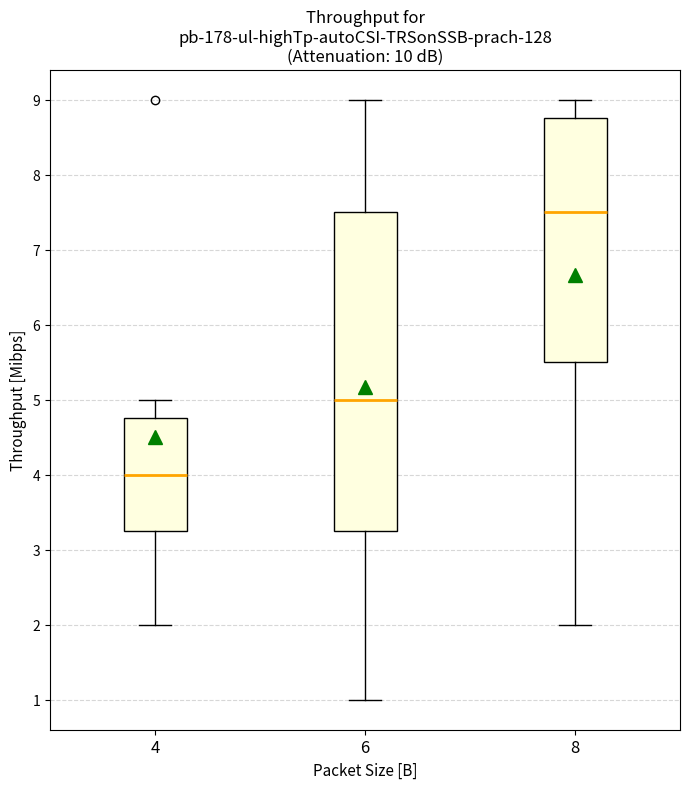

Reading left to right, transcribe this box plot: for each box, give where its median line is, the range the box spans, and where its two whiskers end, as read against the y-axis. The values are not printed on the chart, so give them approximately, as read against the axis.

4: median 4.0, box 3.3 to 4.8, whiskers 2.0 to 5.0
6: median 5.0, box 3.3 to 7.5, whiskers 1.0 to 9.0
8: median 7.5, box 5.5 to 8.8, whiskers 2.0 to 9.0